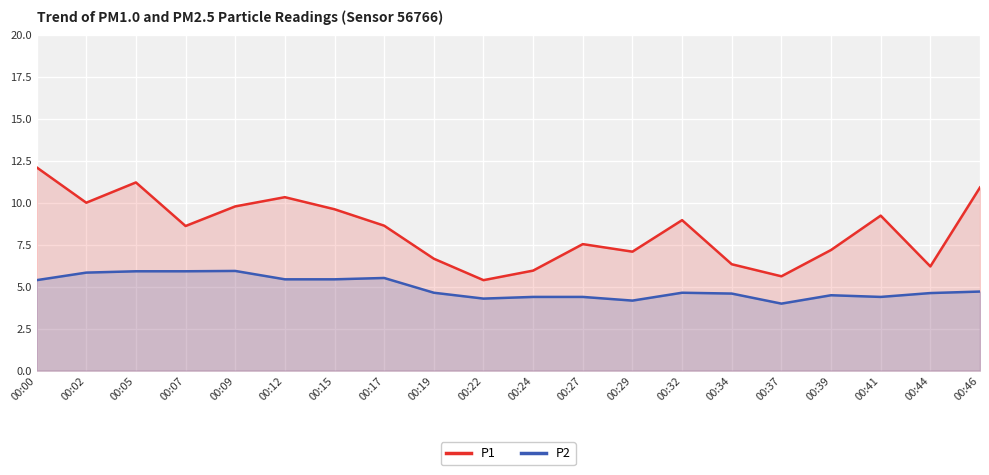

Which series has the widest spread of values?

P1